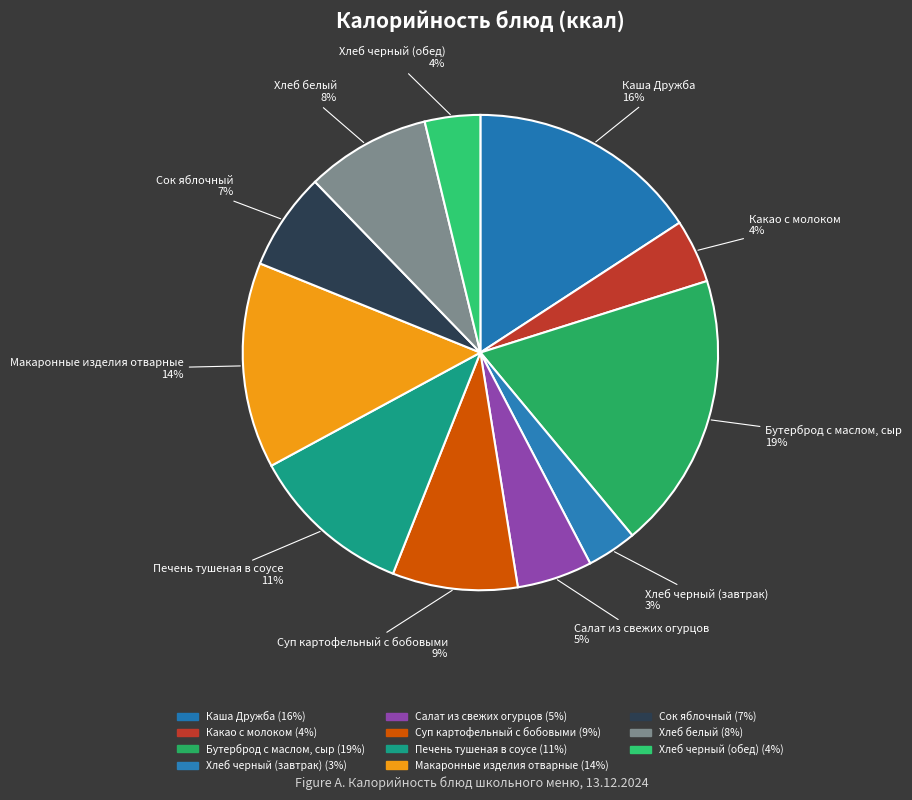

Approximately how many times larger is the value at Хлеб белый compared to Какао с молоком?

2.0